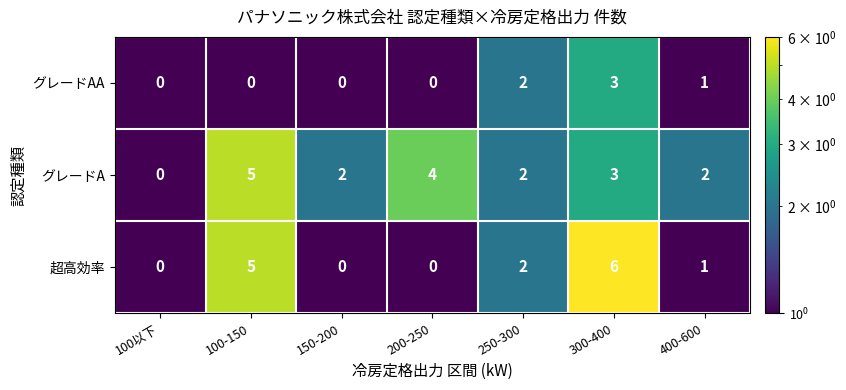

Which series has the widest spread of values?

超高効率